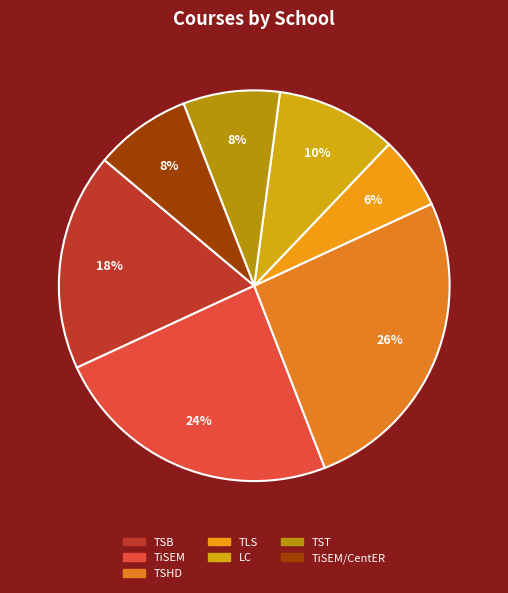

Which category has the biggest portion of the pie?

TSHD